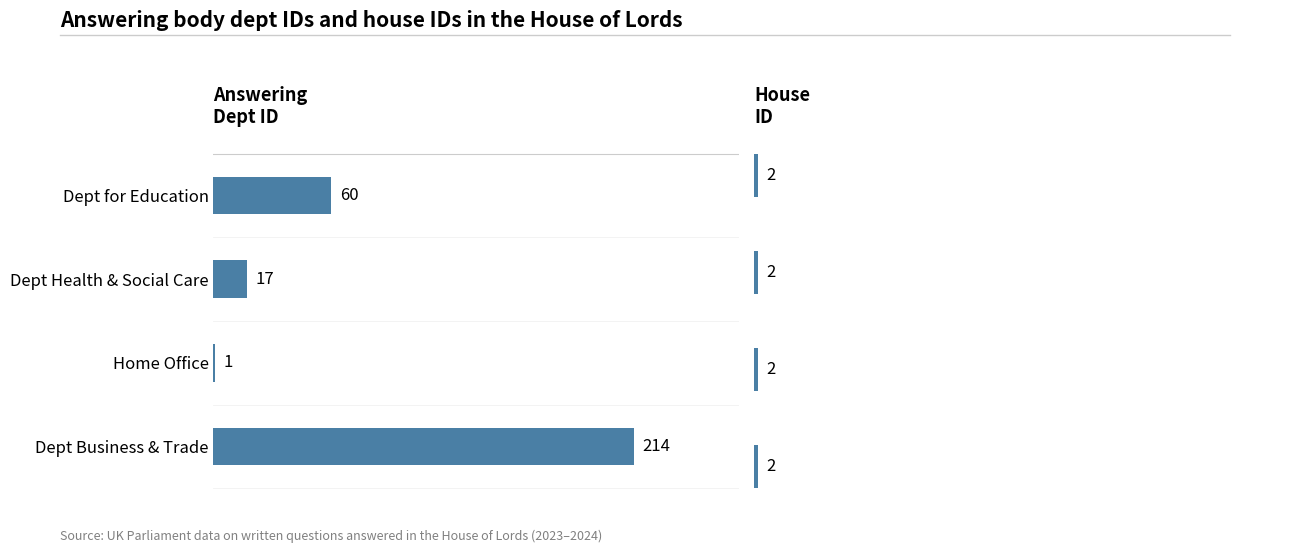

How many data points does each series have?

4